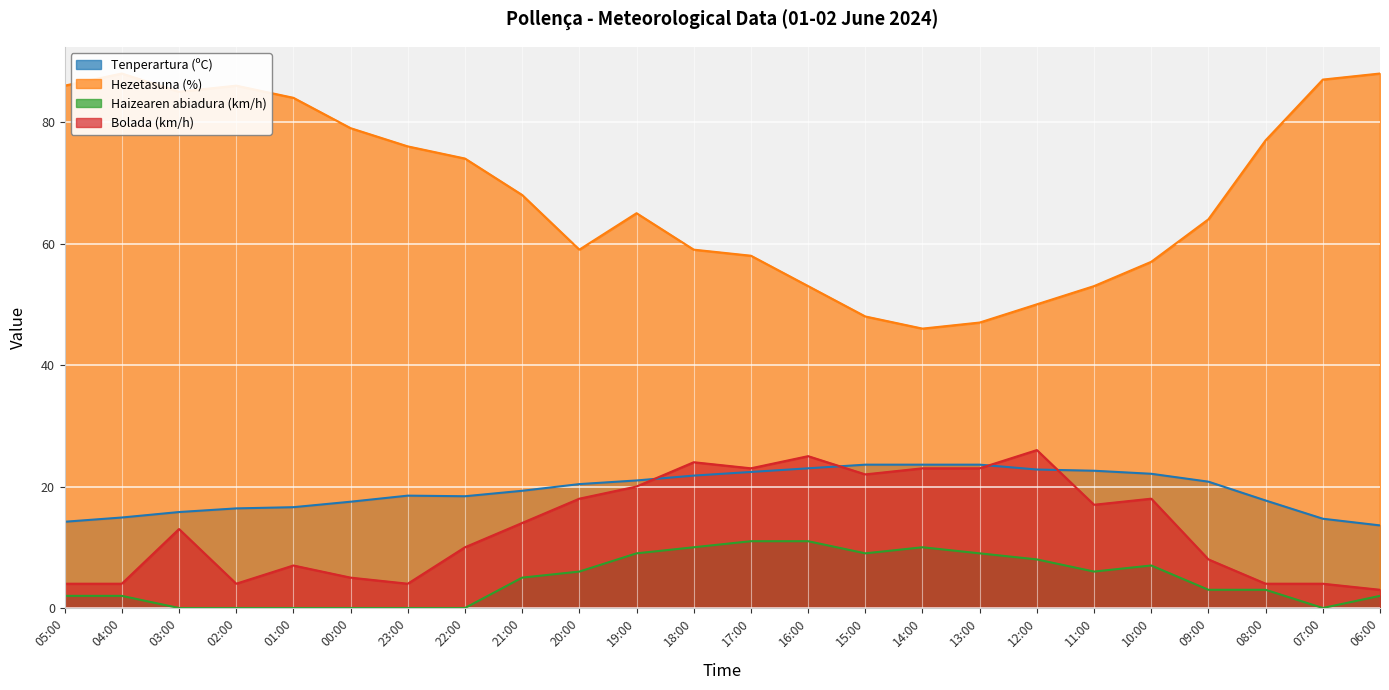

Which series ends up on top after the final intersection of Bolada (km/h) and Tenperartura (ºC)?

Tenperartura (ºC)